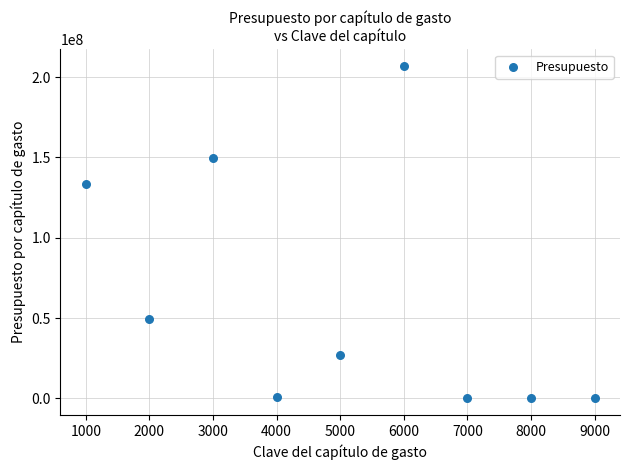

What is the range of X values (max minus min)?

8000.0